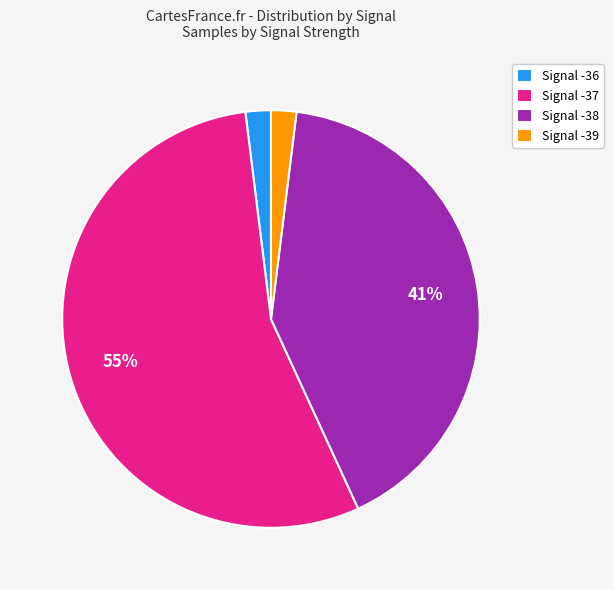

Is it true that Signal -36 is 2% of the pie?

True